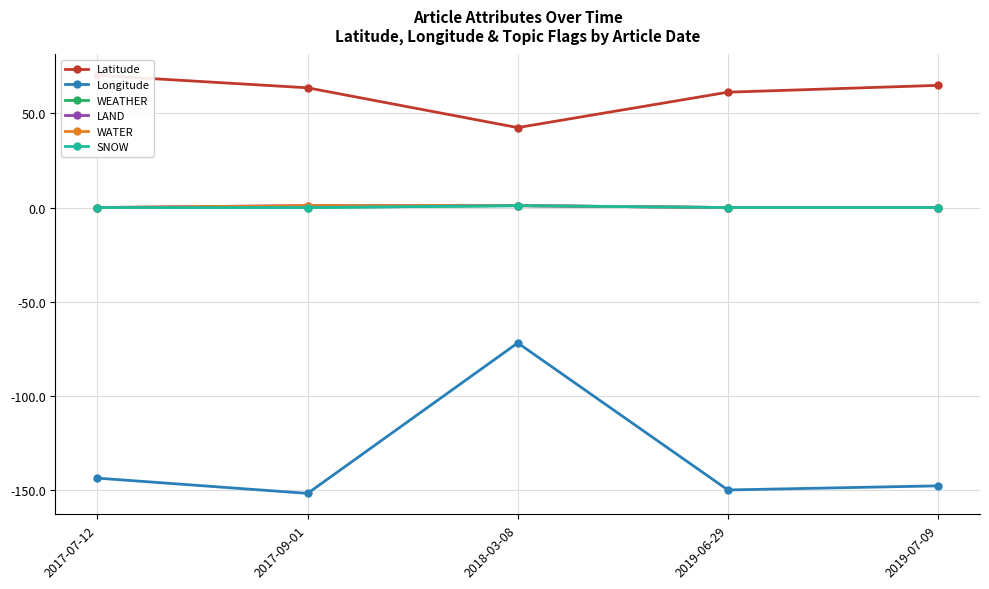

What is the difference between the maximum and second lowest values in the LAND series?

1.0